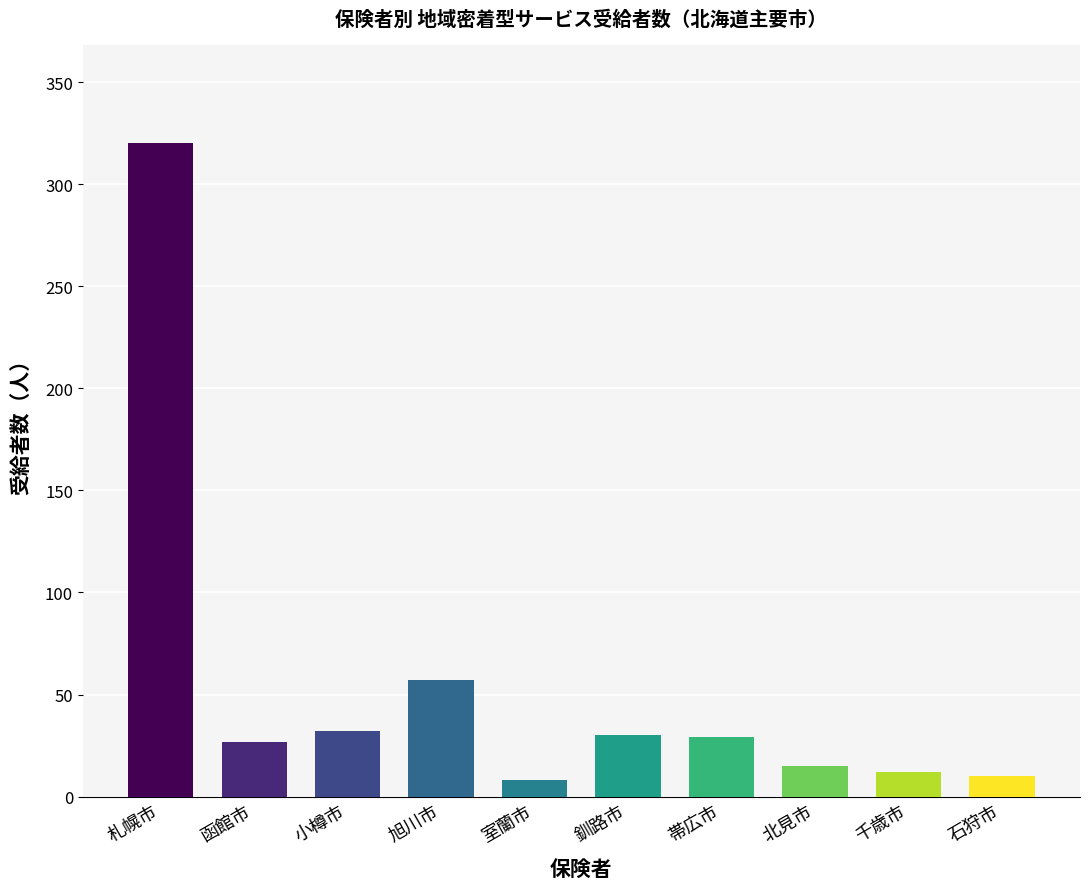

The value at 札幌市 is 441. True or false?

False